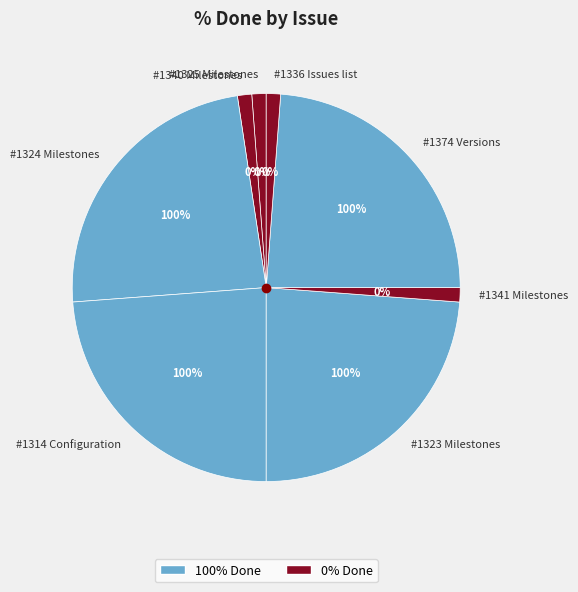

What percentage do #1374 Versions and #1340 Milestones together represent?

25.0%